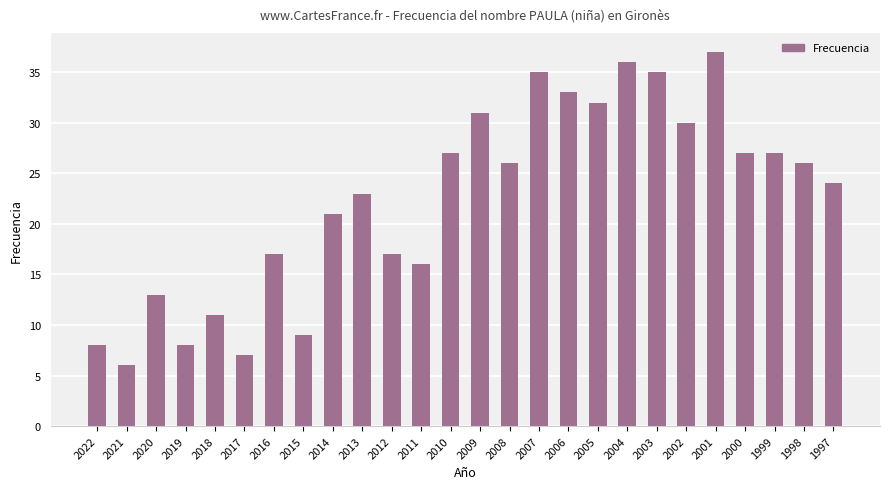

Reading left to right, transcribe all the data shown in this chart.

2022=8	2021=6	2020=13	2019=8	2018=11	2017=7	2016=17	2015=9	2014=21	2013=23	2012=17	2011=16	2010=27	2009=31	2008=26	2007=35	2006=33	2005=32	2004=36	2003=35	2002=30	2001=37	2000=27	1999=27	1998=26	1997=24